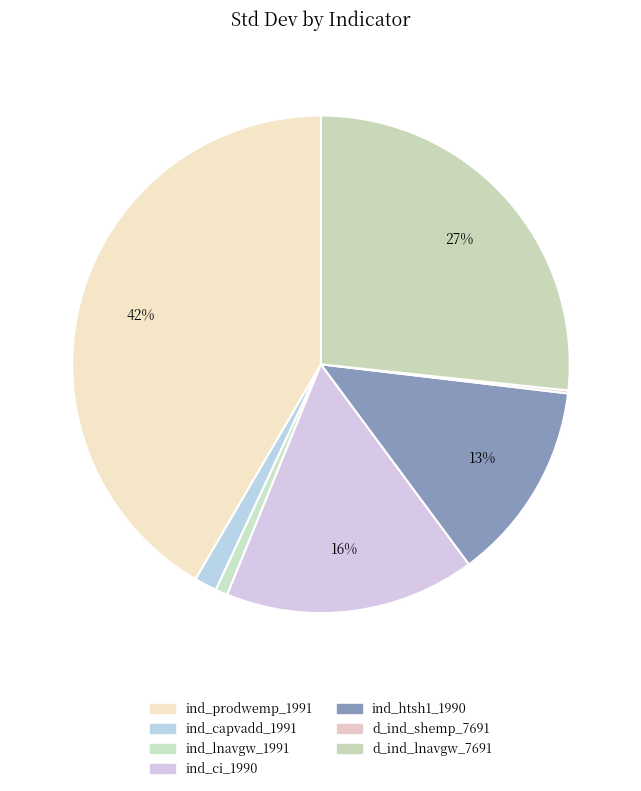

Which category has the smallest portion of the pie?

d_ind_shemp_7691